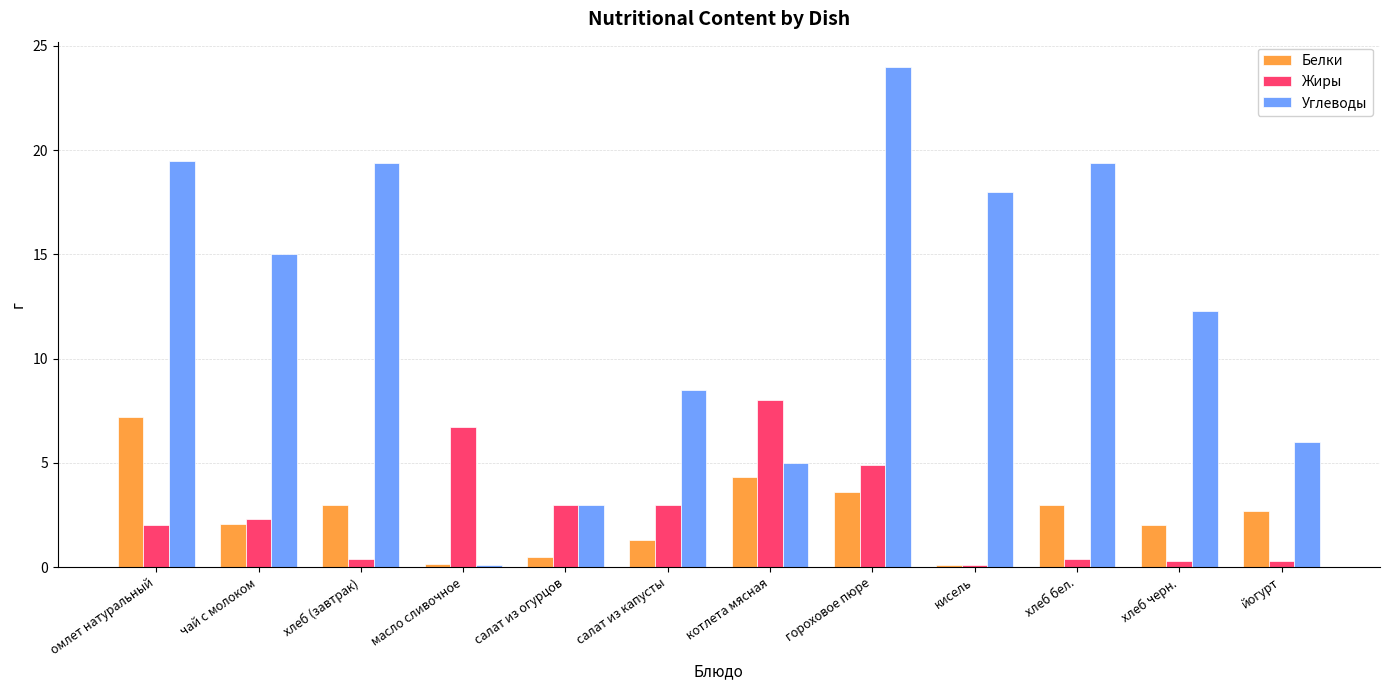

What is the difference between the Белки values at йогурт and котлета мясная?

1.6